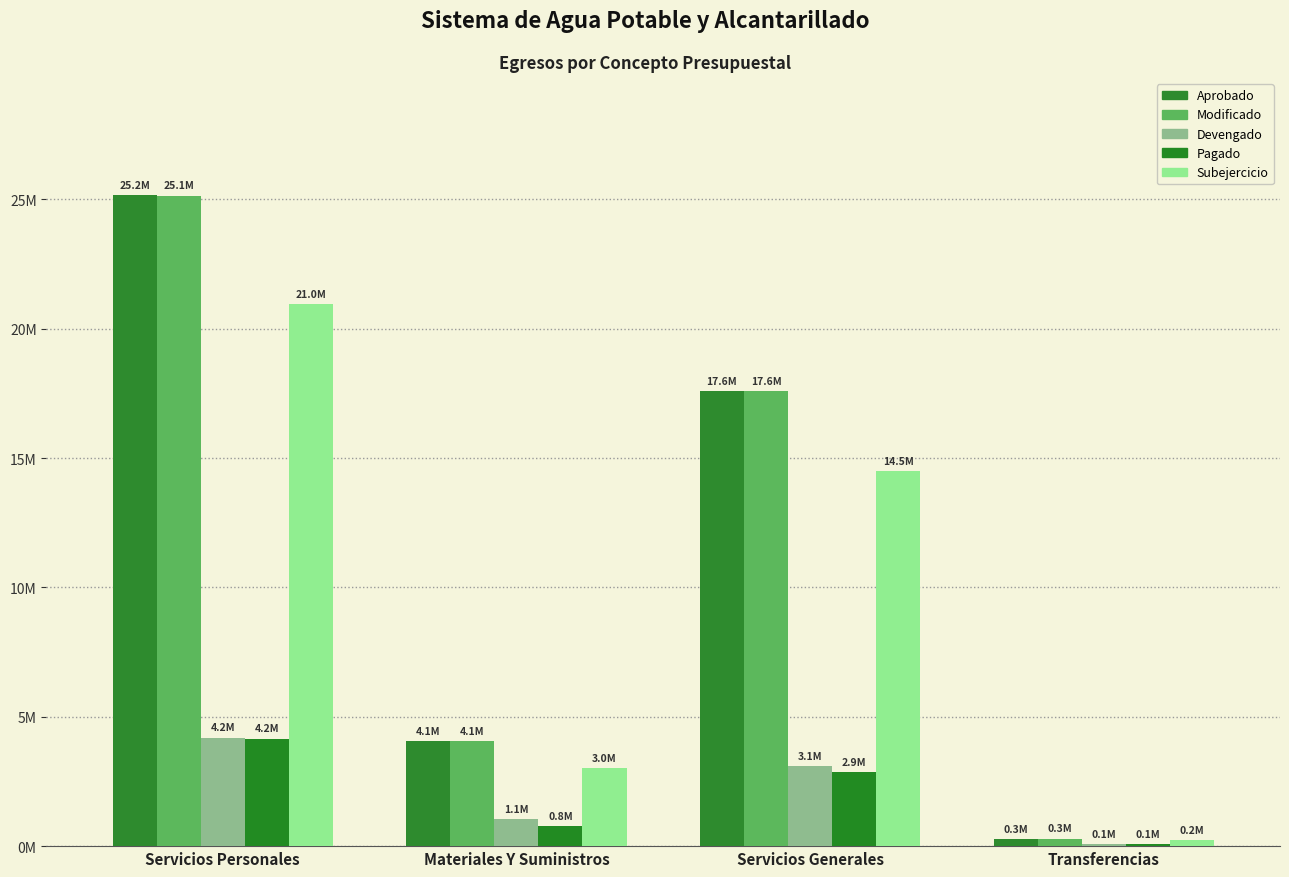

The value of Aprobado at Transferencias is 275500.0. True or false?

True